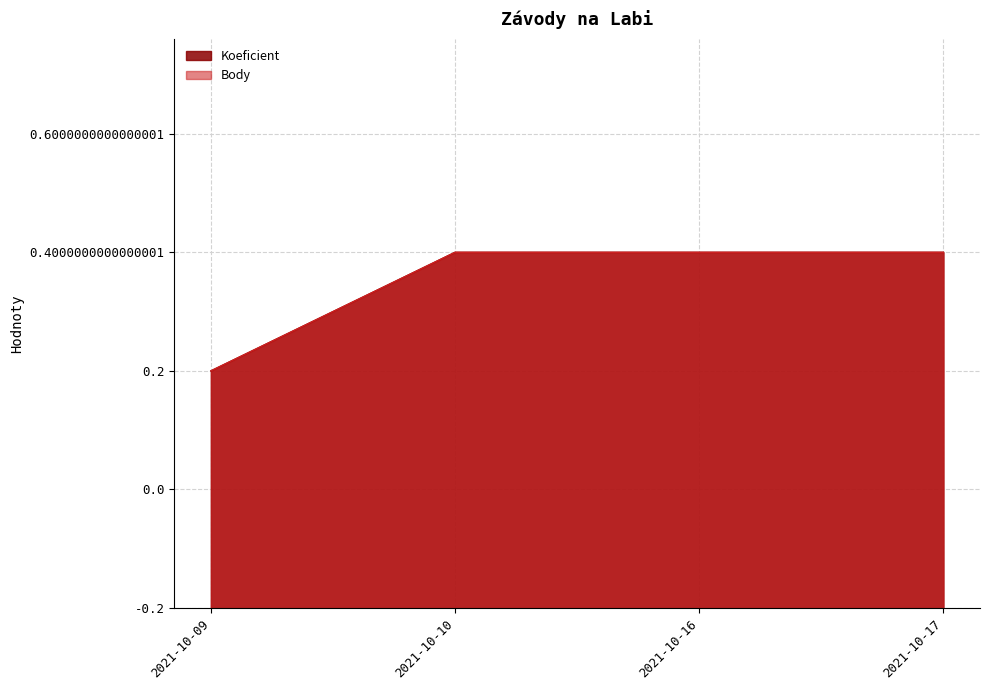

Between 2021-10-10 and 2021-10-16, which is larger?

2021-10-10